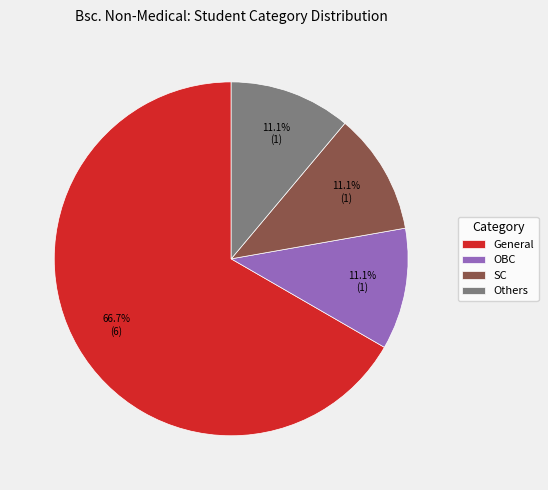

Between General and SC, which is larger?

General